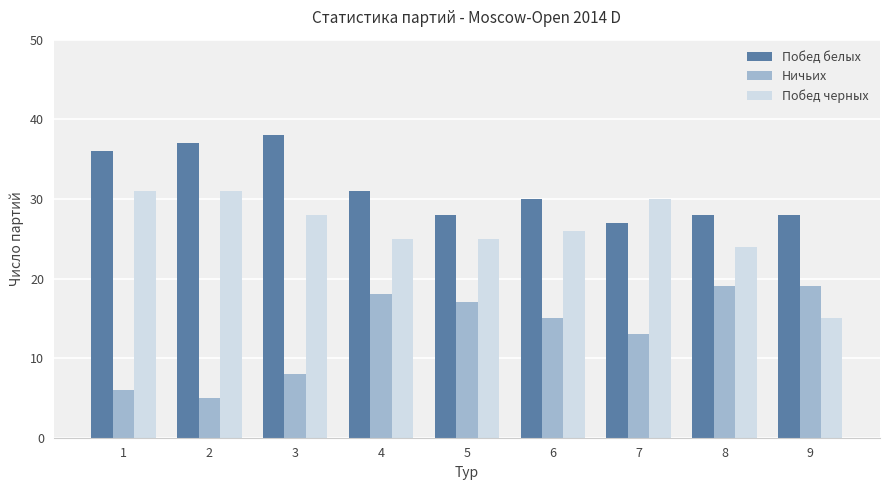

What is the minimum value for Ничьих?

5